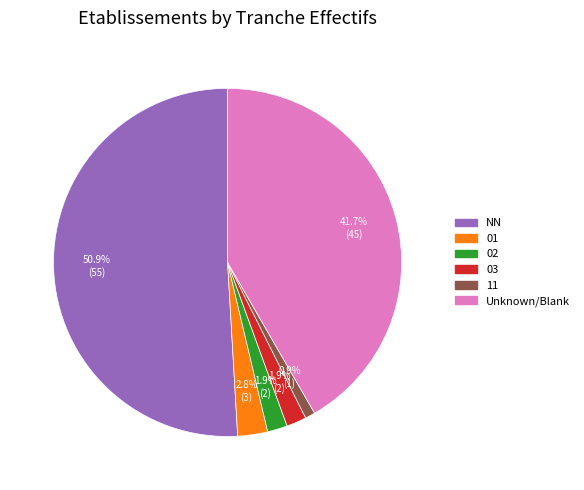

What is the ratio of the value at 03 to the value at 02?

1.0